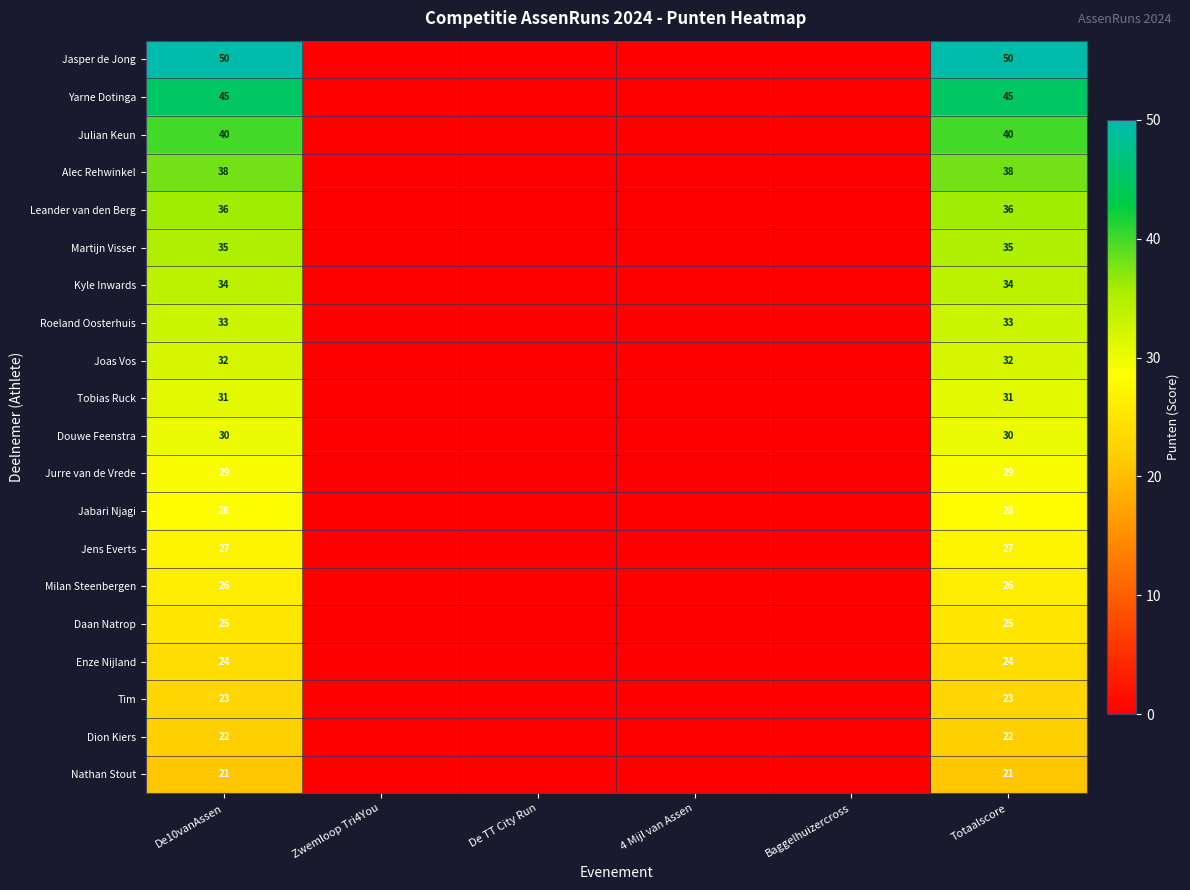

Which label corresponds to the largest value in the chart?

De10vanAssen